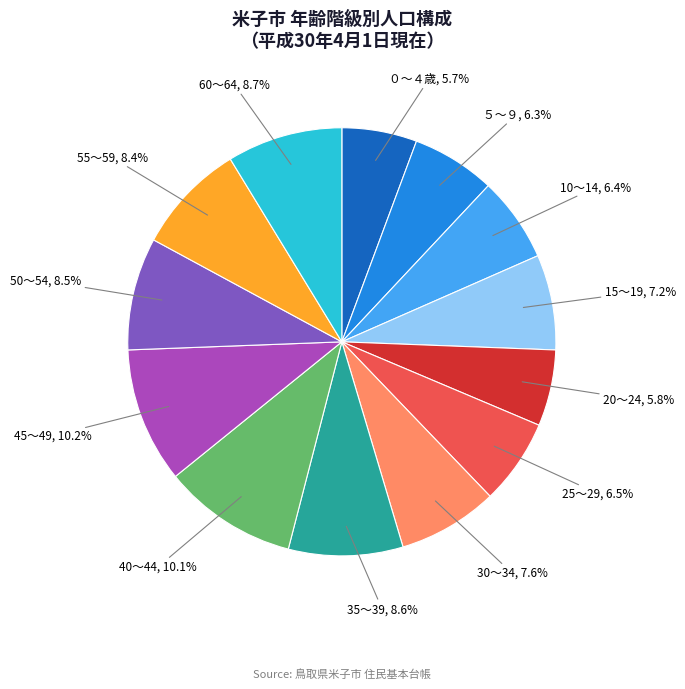

Is there any slice that represents more than half of the pie?

No